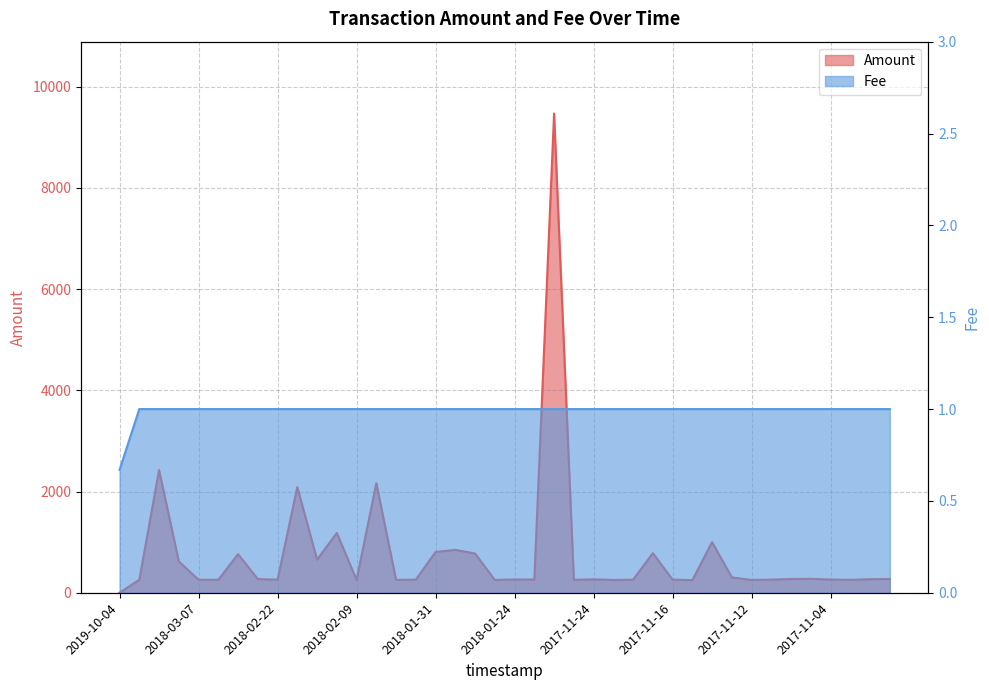

How many series are shown in this chart?

2